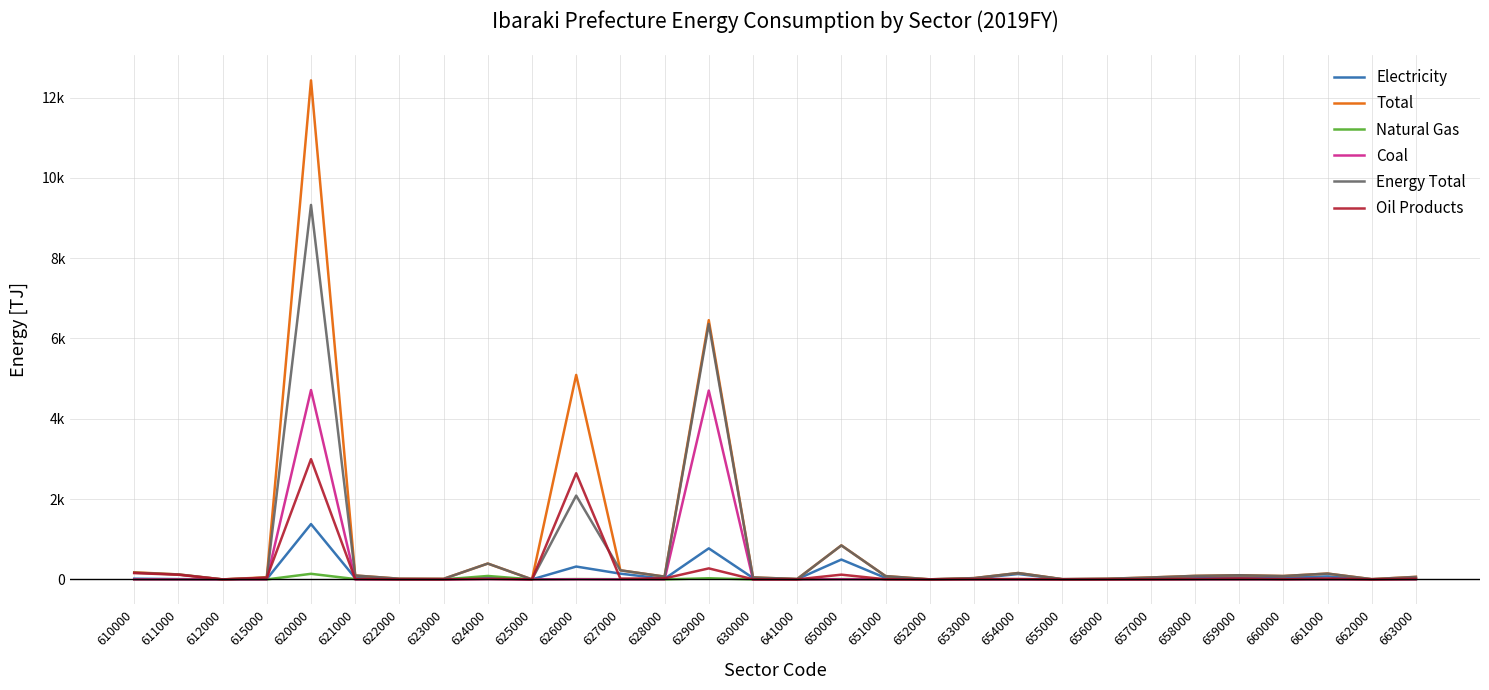

True or false: Electricity has a value of 48.1 at 658000.

True